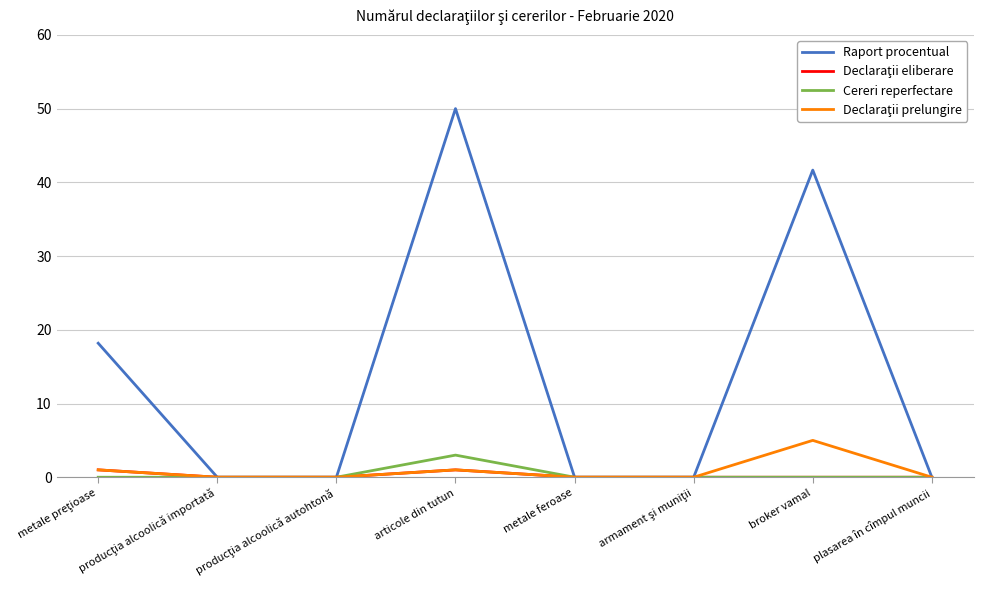

Which series has the largest total across all categories?

Raport procentual